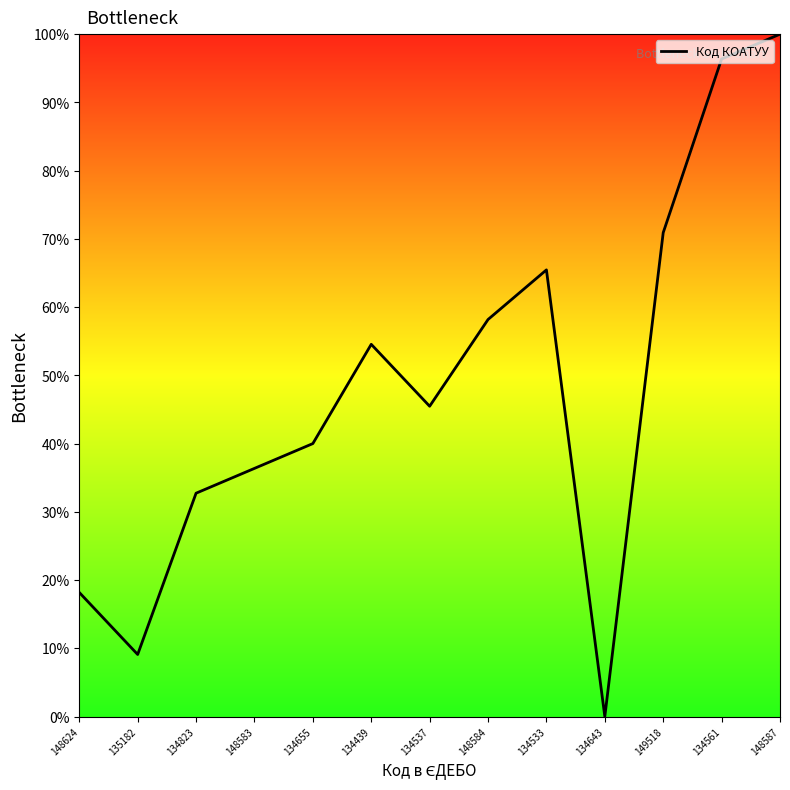

The value at 148584 is 32.2. True or false?

False